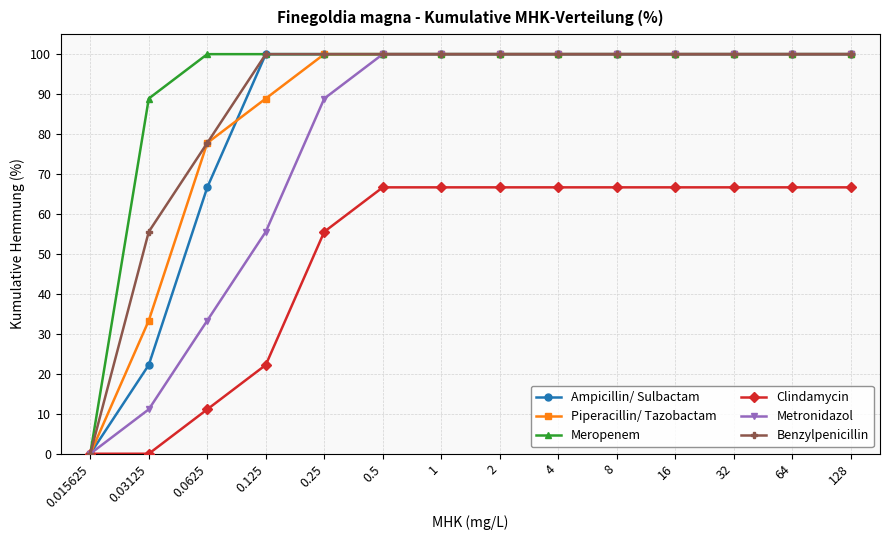

What is the label of the 7th point from the right?

2